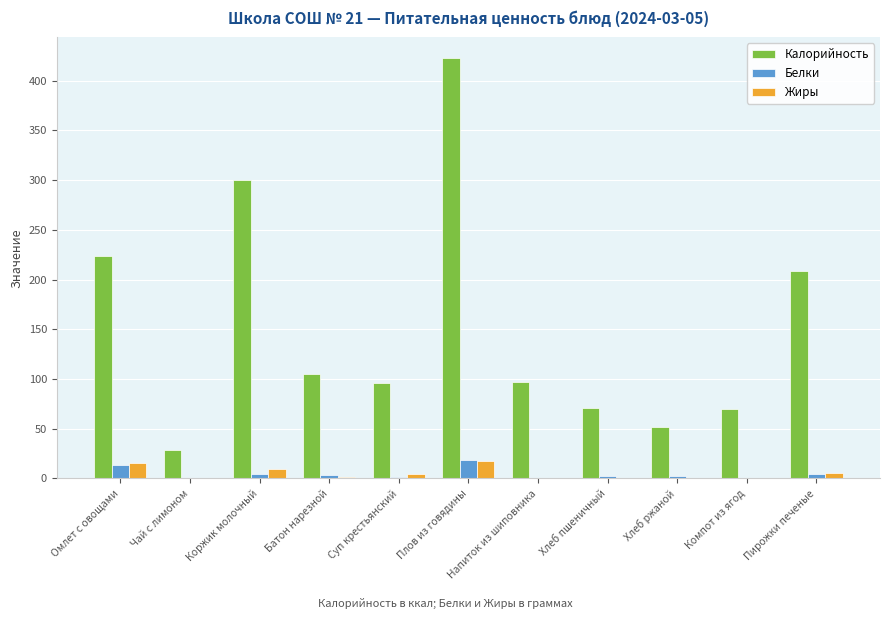

How many data points does each series have?

11